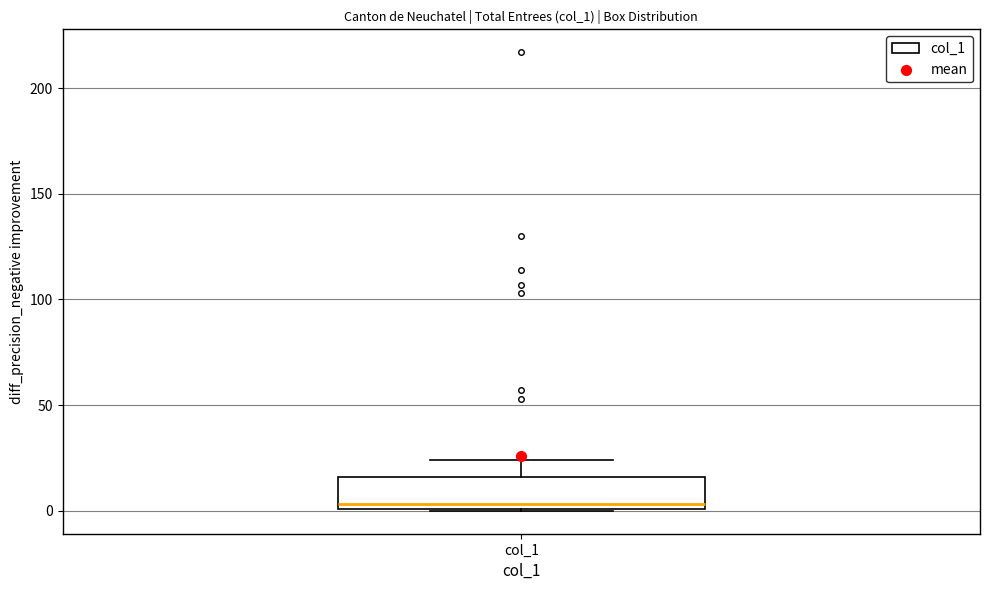

Read this box plot against the y-axis: the position of the median line, the range covered by the box, and the ends of both whiskers. The values are not printed on the chart, so give them approximately, as read against the axis.

median 5, box 0 to 15, whiskers 0 to 25